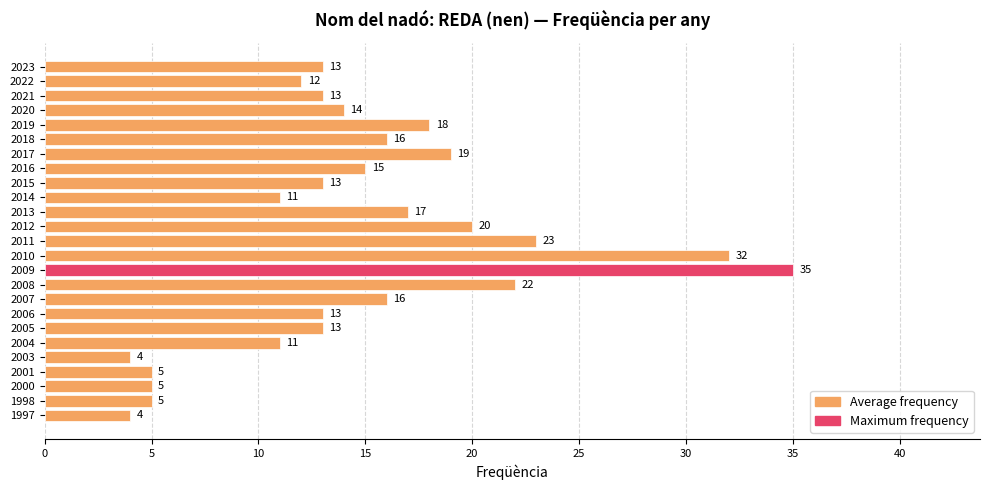

Are the bars grouped side by side (vs. stacked)?

No